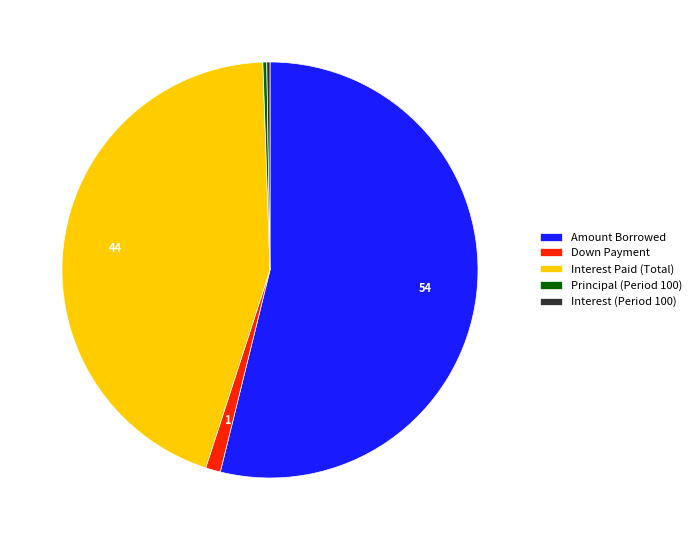

Combined, do Principal (Period 100) and Down Payment account for over 50%?

No